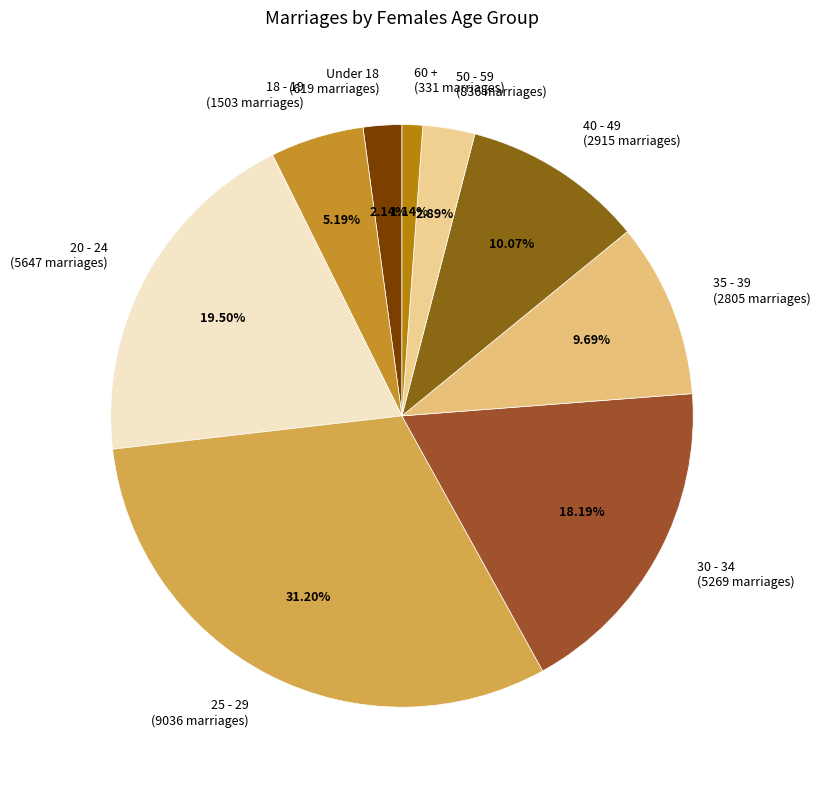

To the nearest percent, what is the average slice percentage?

11%